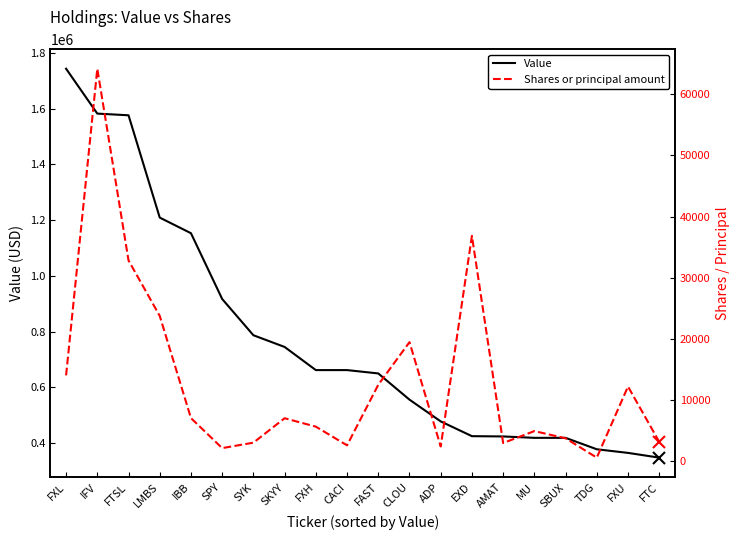

True or false: Value has more than 2 points higher than both neighbors.

False